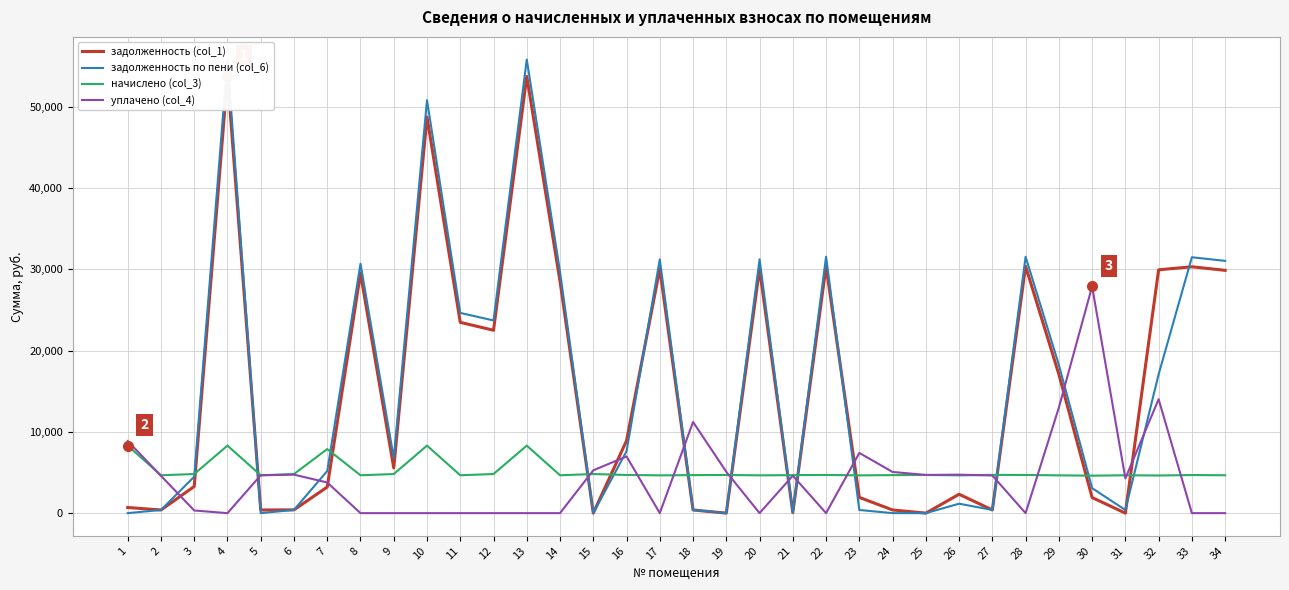

How many times do задолженность (col_1) and уплачено (col_4) cross each other?

13